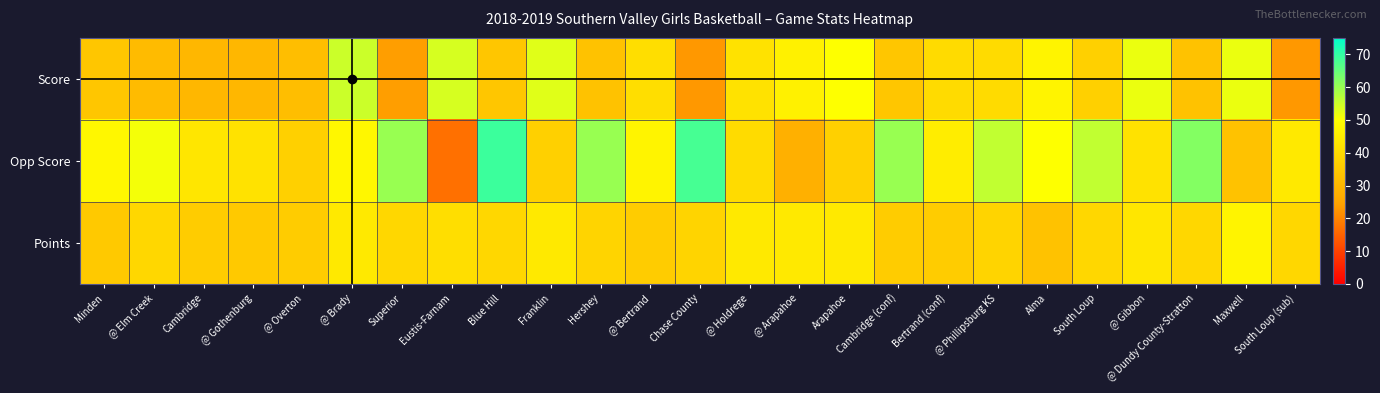

Reading left to right, transcribe all the data shown in this chart.

Score: Minden=34	@ Elm Creek=31	Cambridge=30	@ Gothenburg=30	@ Overton=32	@ Brady=55	Superior=24	Eustis-Farnam=54	Blue Hill=34	Franklin=53	Hershey=33	@ Bertrand=41	Chase County=23	@ Holdrege=42	@ Arapahoe=46	Arapahoe=50	Cambridge (conf)=34	Bertrand (conf)=40	@ Phillipsburg KS=40	Alma=47	South Loup=37	@ Gibbon=52	@ Dundy County-Stratton=33	Maxwell=52	South Loup (sub)=23
Opp Score: Minden=48	@ Elm Creek=51	Cambridge=43	@ Gothenburg=42	@ Overton=37	@ Brady=48	Superior=60	Eustis-Farnam=17	Blue Hill=69	Franklin=37	Hershey=60	@ Bertrand=47	Chase County=68	@ Holdrege=40	@ Arapahoe=28	Arapahoe=37	Cambridge (conf)=60	Bertrand (conf)=45	@ Phillipsburg KS=56	Alma=50	South Loup=56	@ Gibbon=42	@ Dundy County-Stratton=62	Maxwell=33	South Loup (sub)=44
Points: Minden=35	@ Elm Creek=39	Cambridge=36	@ Gothenburg=35	@ Overton=36	@ Brady=44	Superior=39	Eustis-Farnam=41	Blue Hill=39	Franklin=44	Hershey=38	@ Bertrand=36	Chase County=38	@ Holdrege=44	@ Arapahoe=44	Arapahoe=44	Cambridge (conf)=36	Bertrand (conf)=36	@ Phillipsburg KS=38	Alma=33	South Loup=39	@ Gibbon=43	@ Dundy County-Stratton=39	Maxwell=47	South Loup (sub)=39